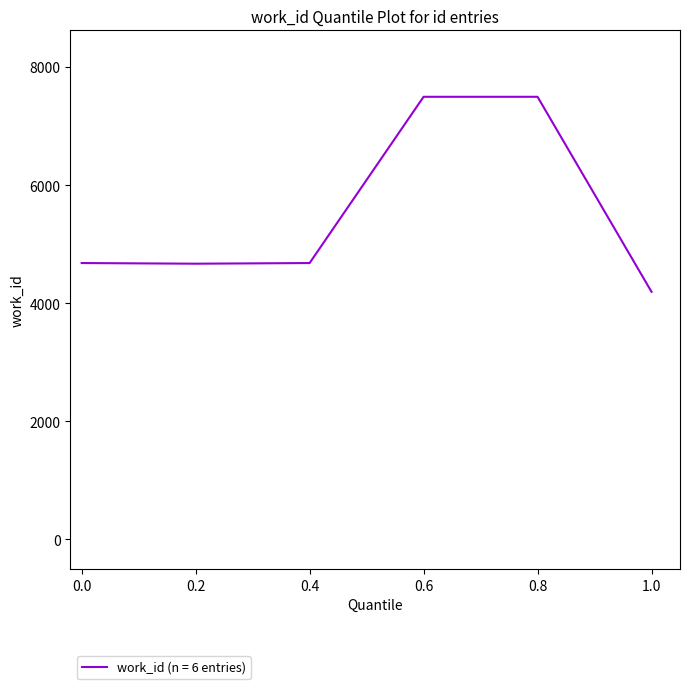

How many interior local valleys (lower than both neighbors) does the data have?

1